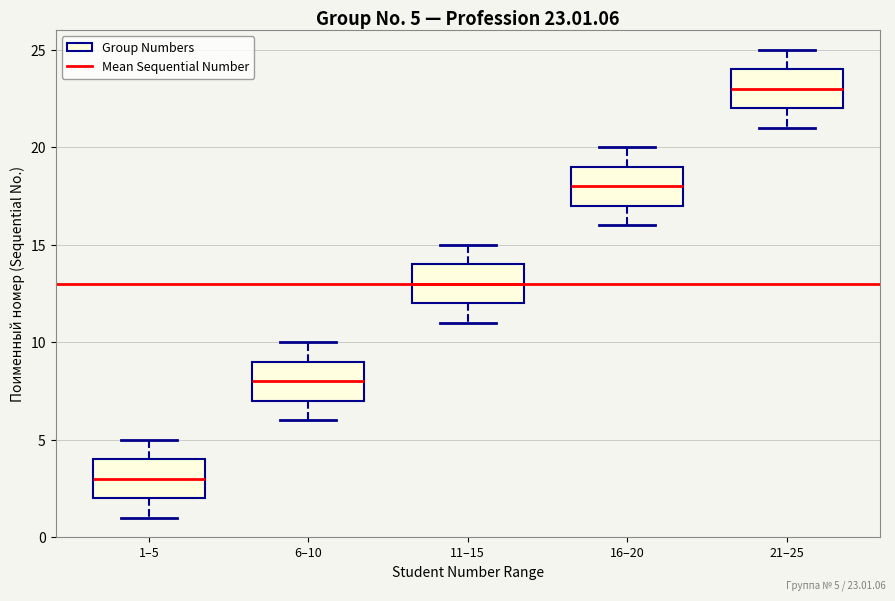

Which box has the lowest median line?

1–5